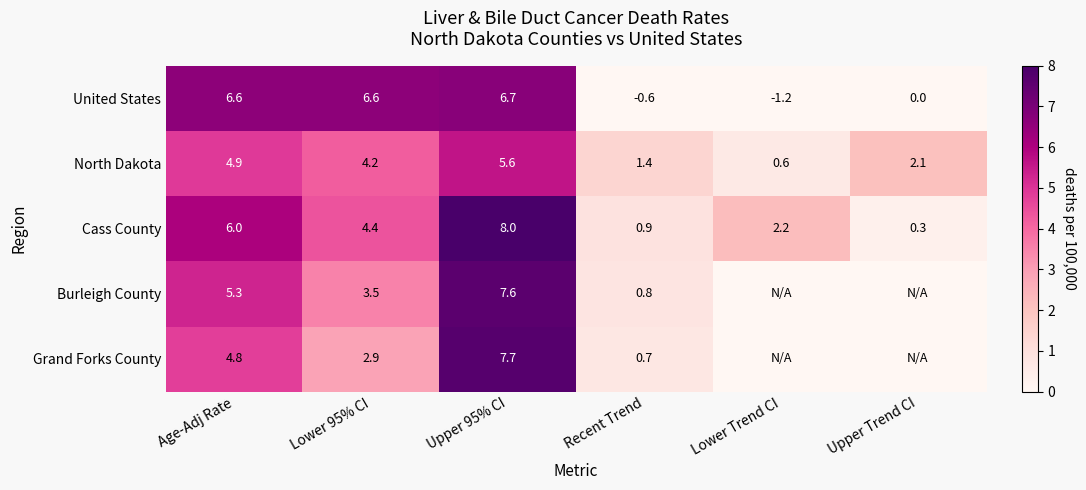

At how many categories does at least one series exceed 6?

3